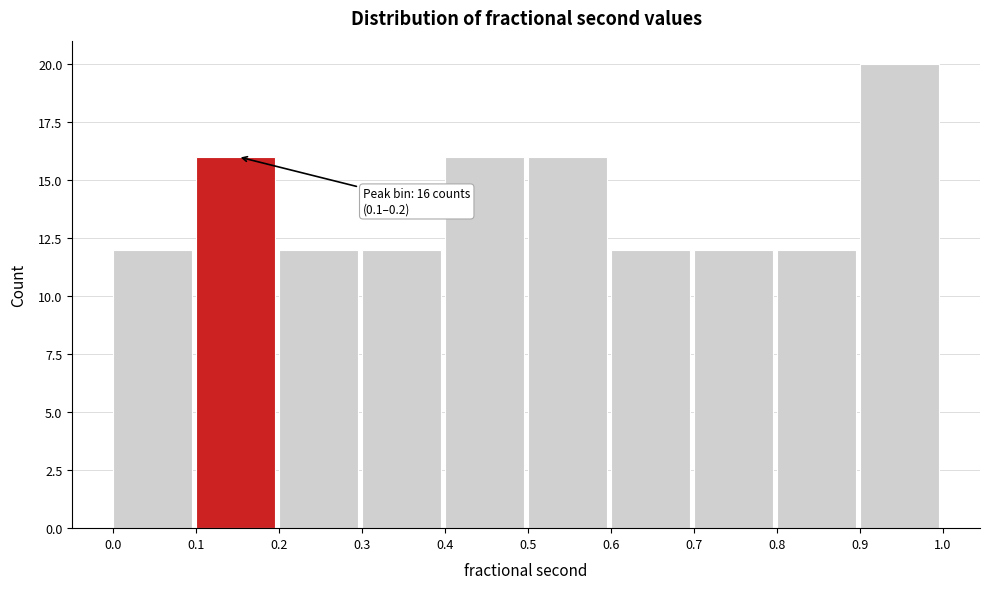

Over which range of the x-axis is the bar tallest?

0.9 to 1.0